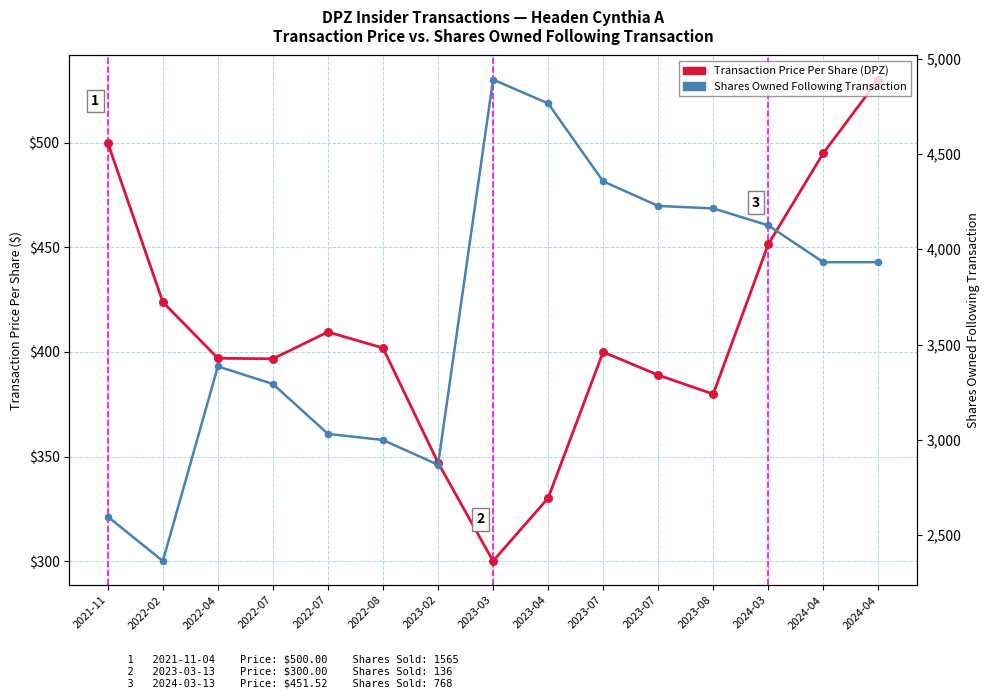

Which series has the largest Y range (max minus min)?

Shares Owned Following Transaction